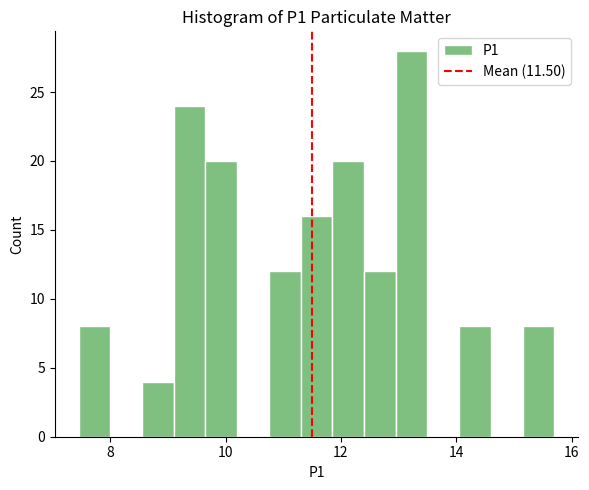

Read against the x-axis, roughly where is the centre of the tallest bar?

13.2